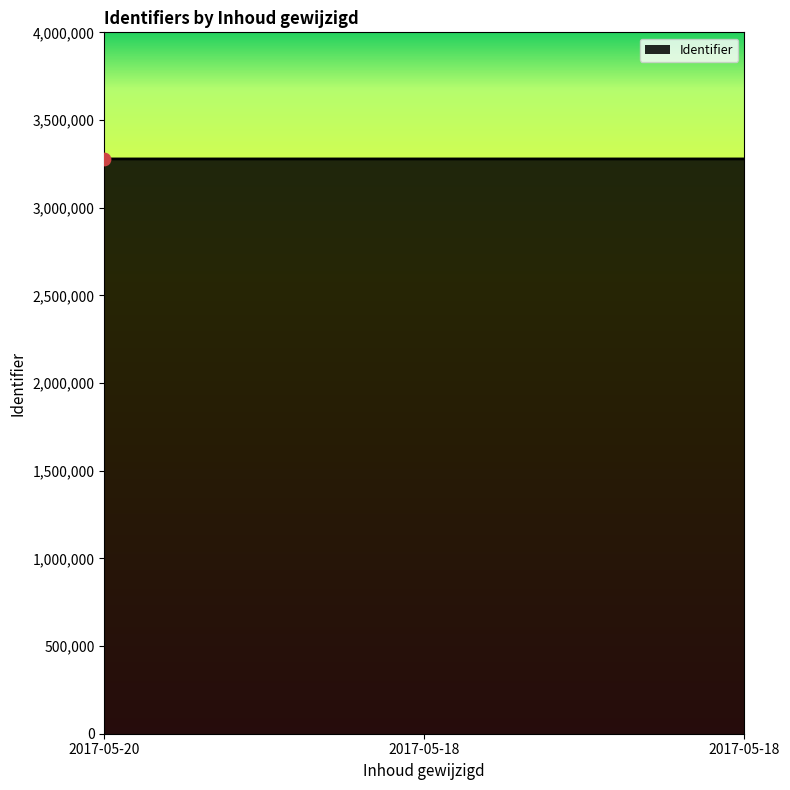

How many distinct data groups are displayed?

1